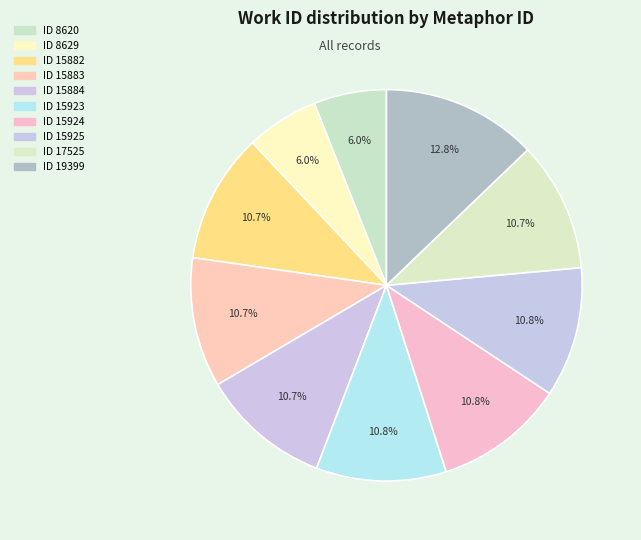

What is the smallest slice in the pie chart?

8620